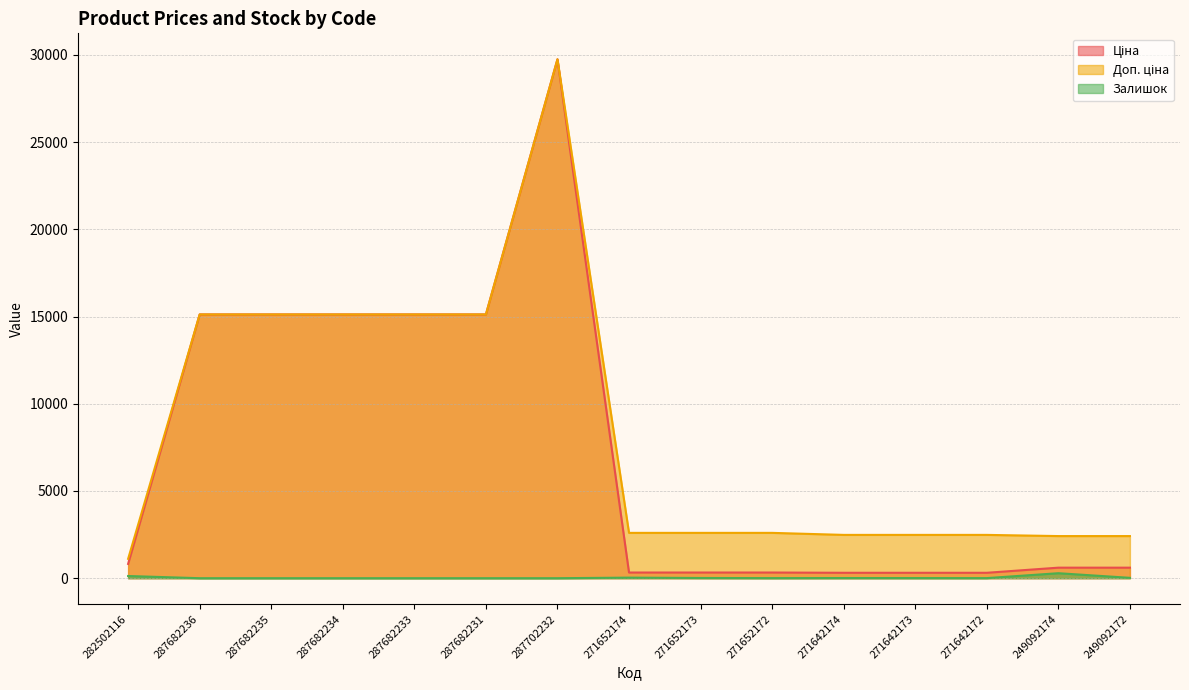

True or false: Доп. ціна and Залишок cross at least once.

False